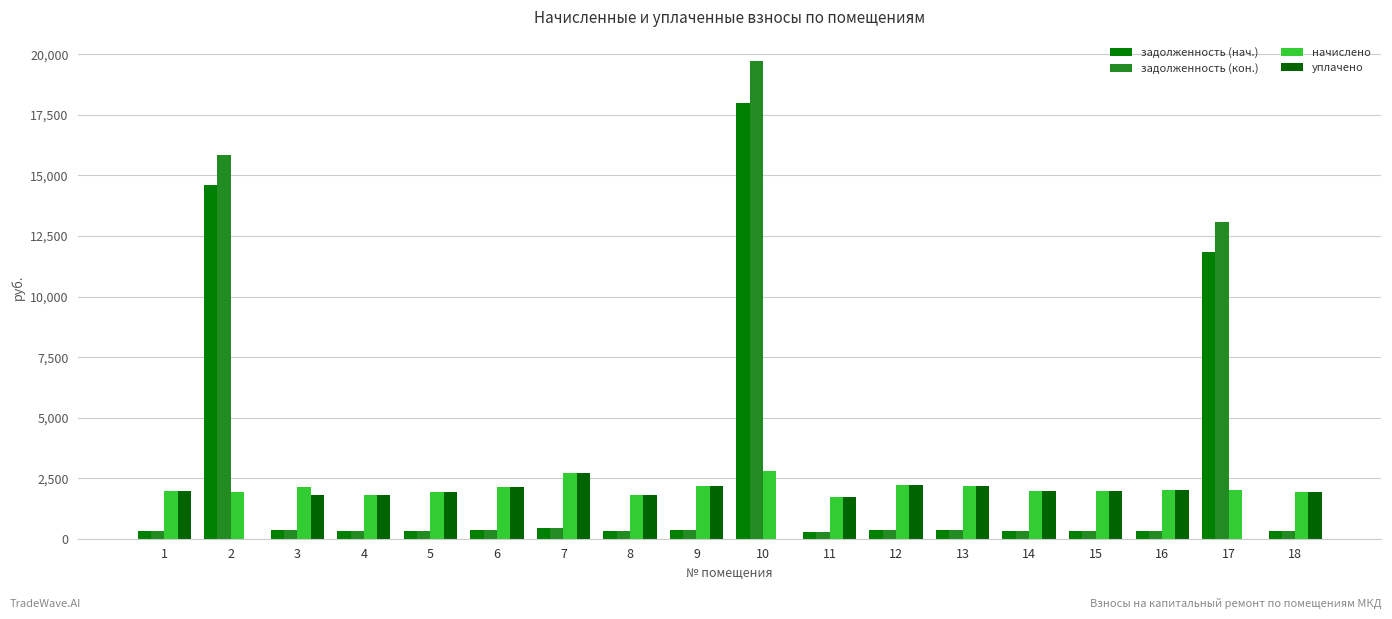

Which series has the largest range (max minus min)?

задолженность (кон.)